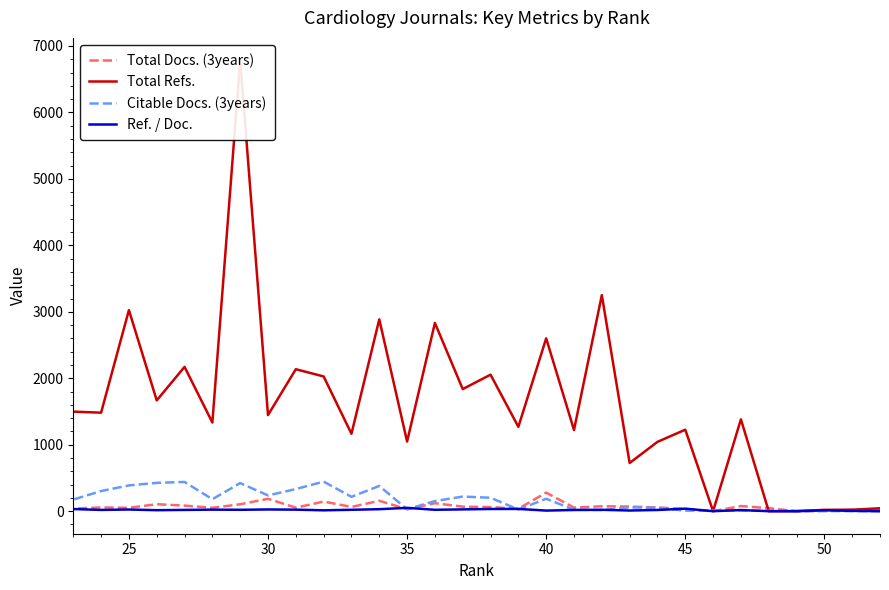

How many lines are shown in the chart?

4